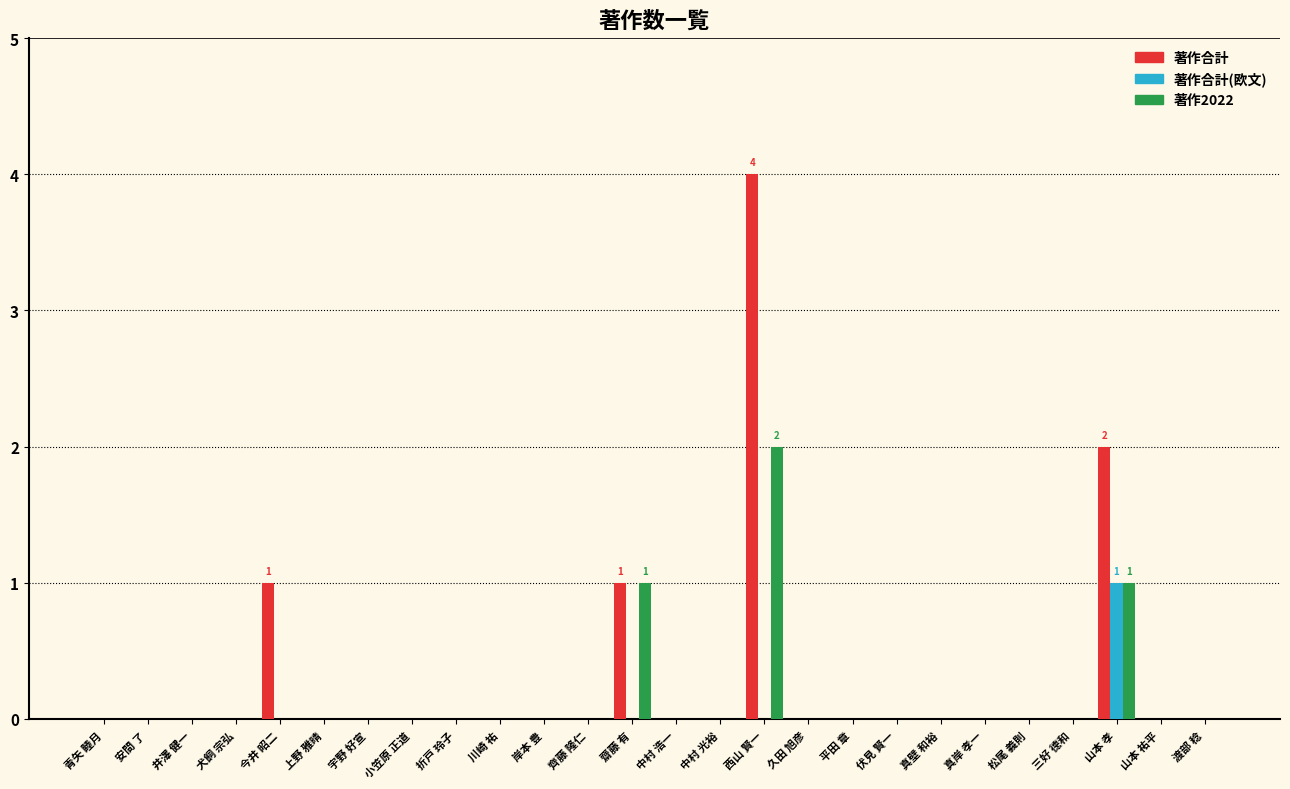

Is the value of 著作合計 at 西山 賢一 greater than the value of 著作合計(欧文) at 川崎 祐?

Yes